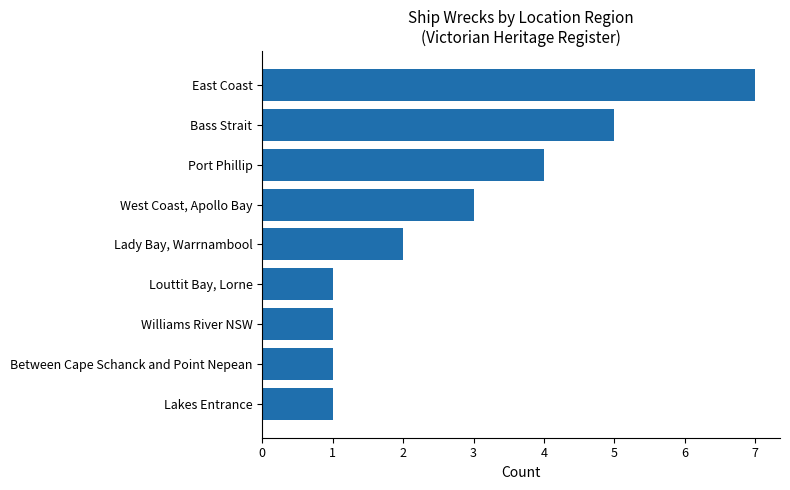

Is it true that the value at Lakes Entrance is 1?

True